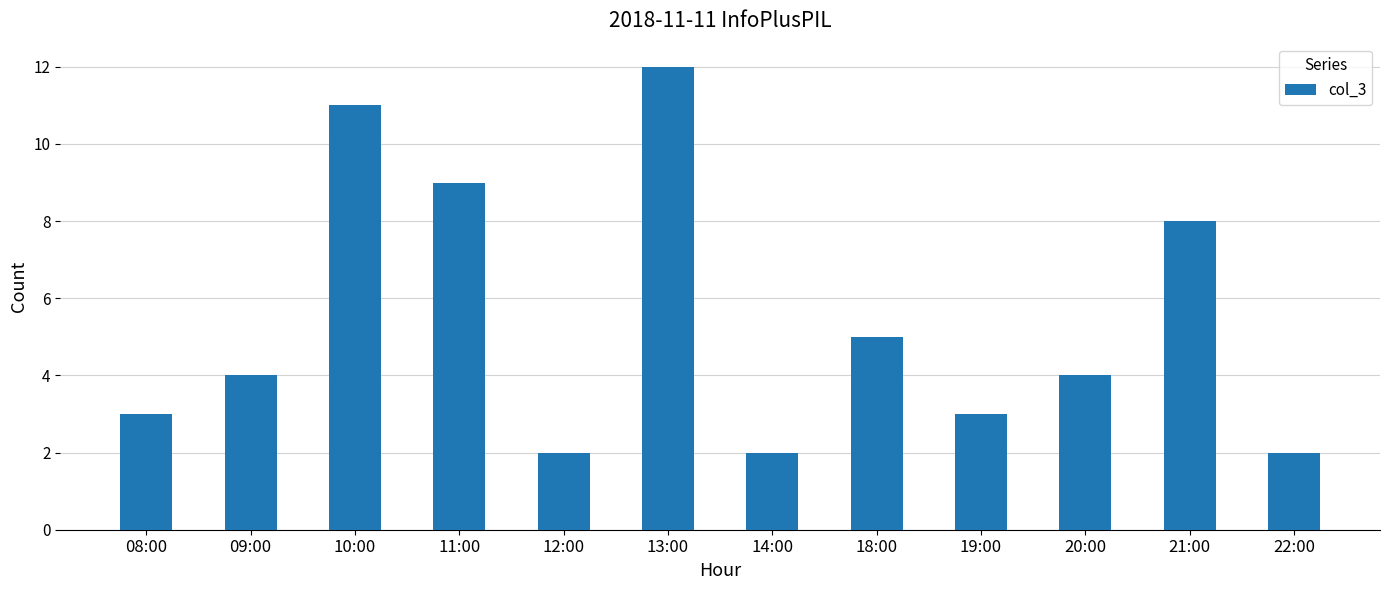

What is the difference between the maximum and minimum values?

10